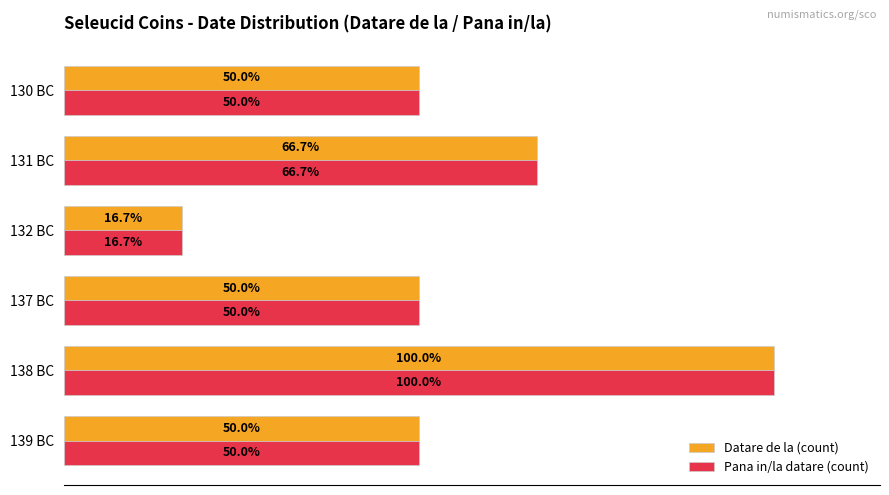

Is the value of Datare de la (count) at 131 BC greater than the value of Pana in/la datare (count) at 139 BC?

Yes